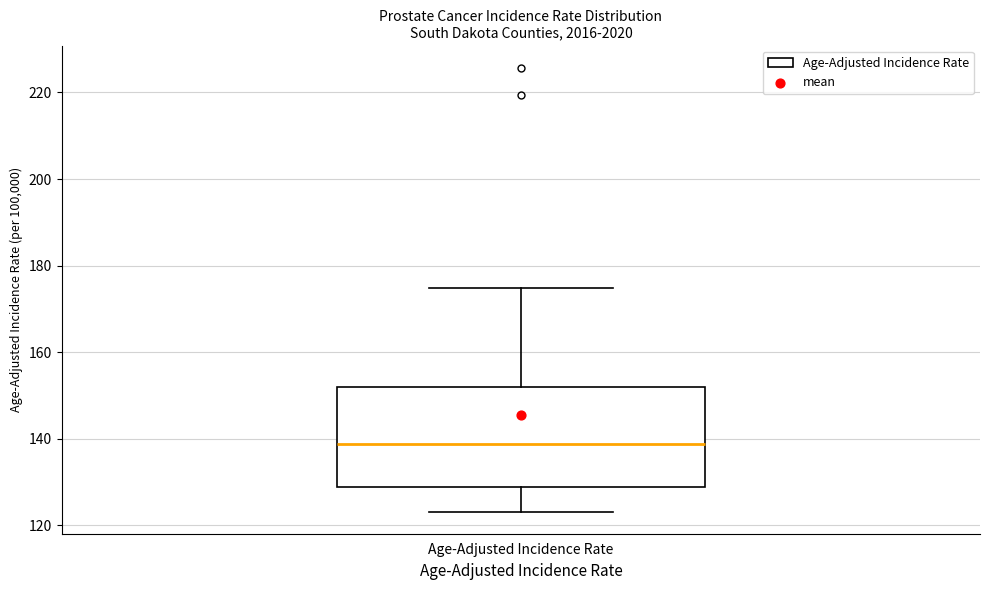

Read this box plot against the y-axis: the position of the median line, the range covered by the box, and the ends of both whiskers. The values are not printed on the chart, so give them approximately, as read against the axis.

median 138, box 128 to 152, whiskers 124 to 174